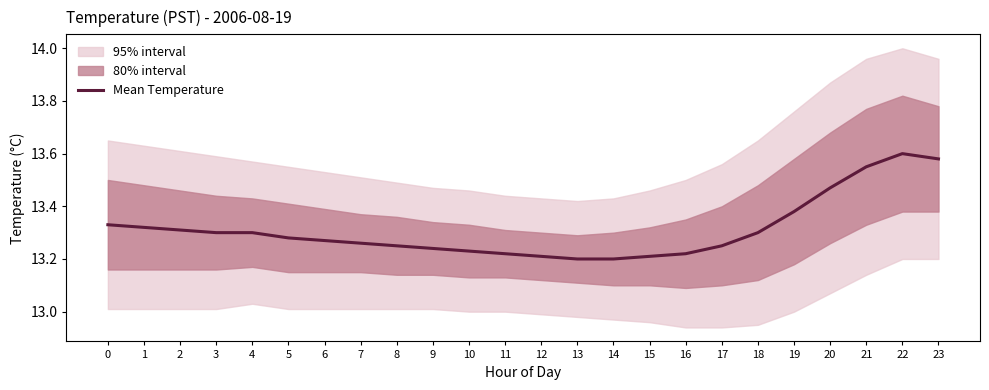

The chart shows a value of 6.2 at 7. True or false?

False